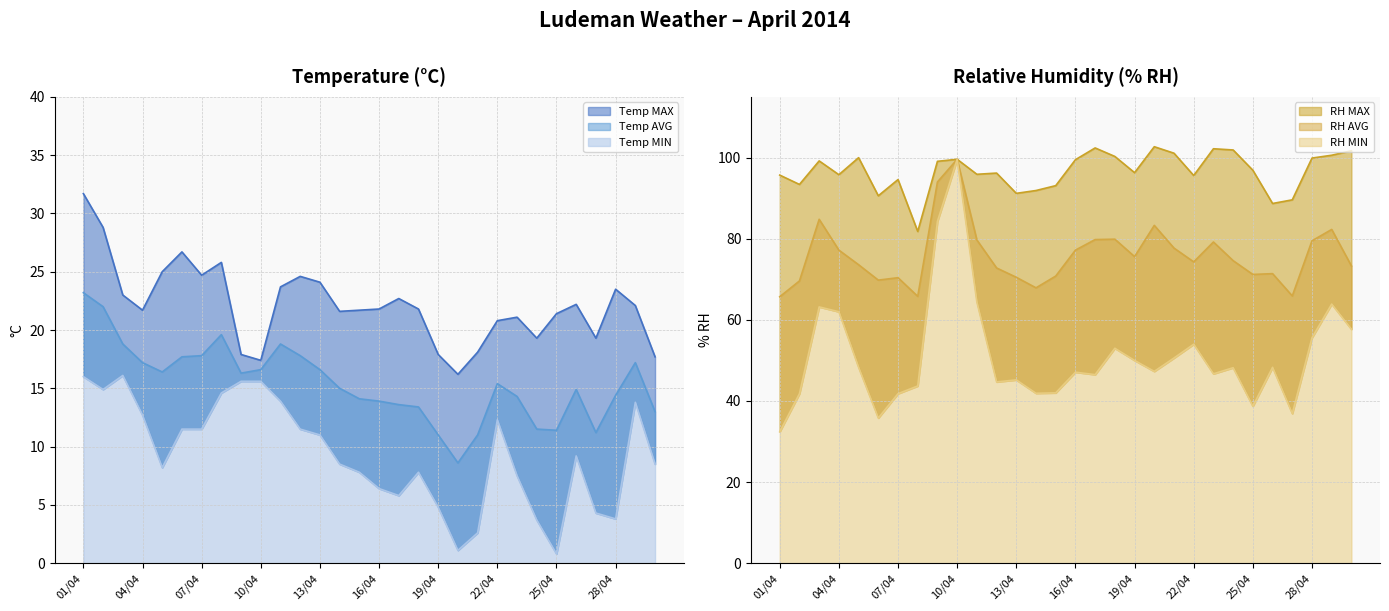

True or false: RH AVG and Temp MAX intersect in this chart.

False